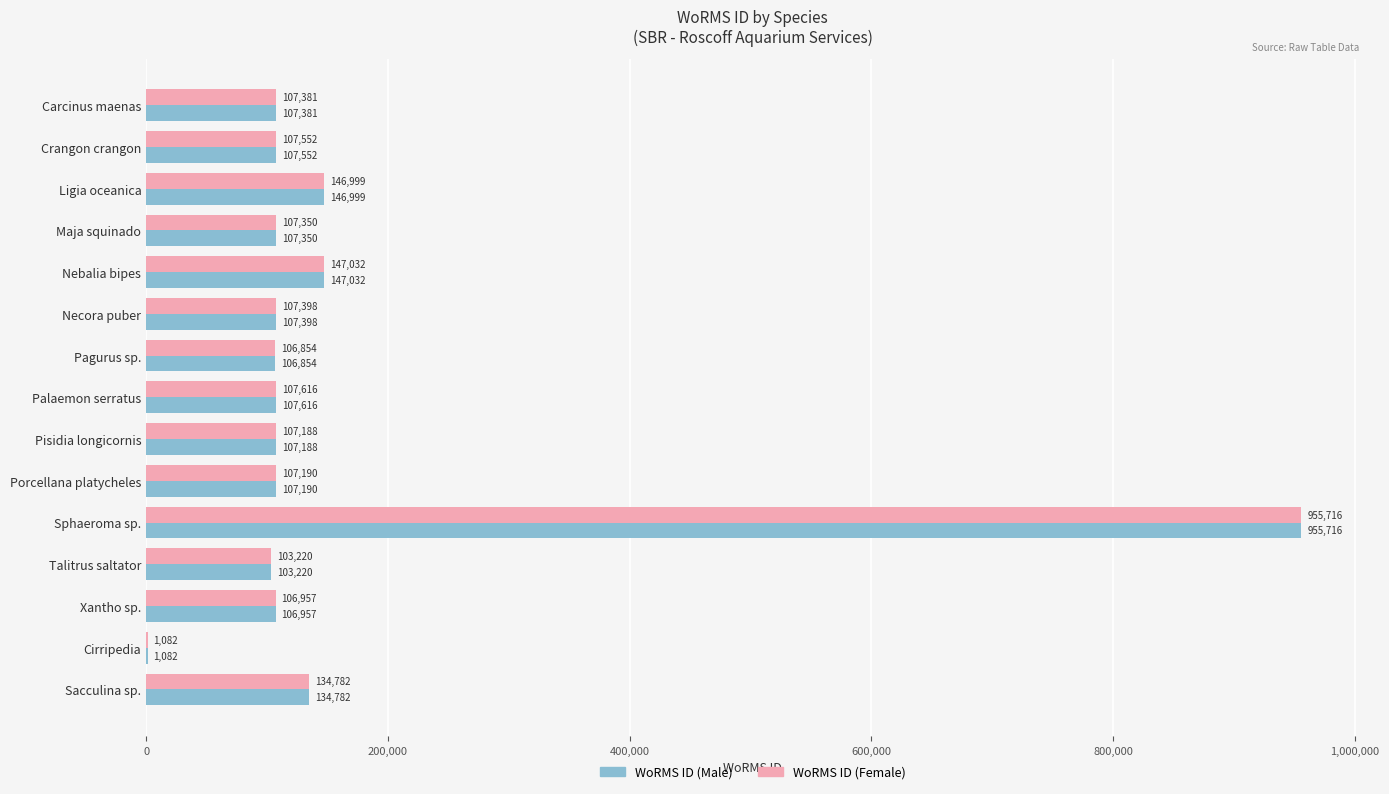

At which category is the sum across all series the highest?

Sphaeroma sp.